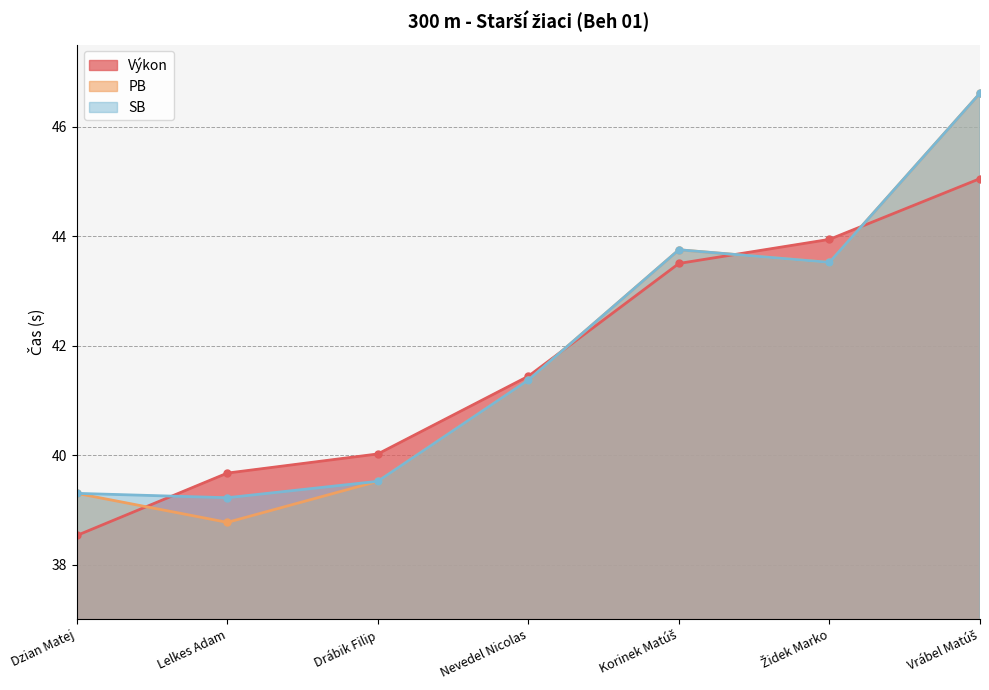

What value does the PB series have at Nevedel Nicolas?

41.4